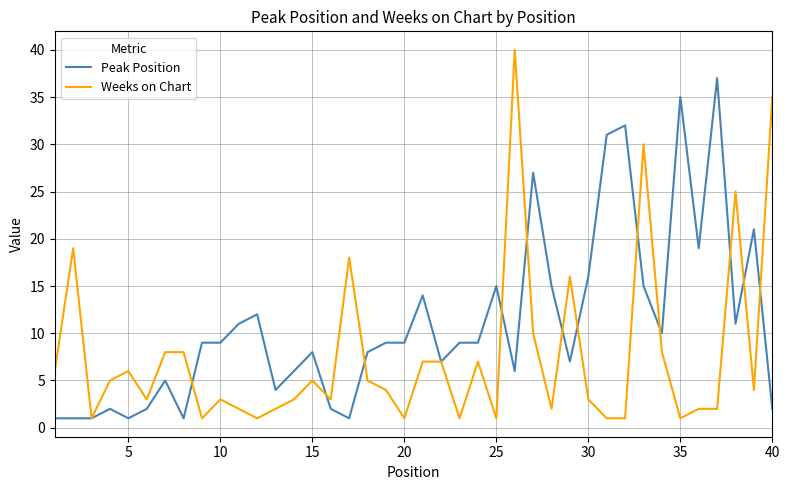

Rank the series by their maximum value, from lowest to highest.

Peak Position, Weeks on Chart